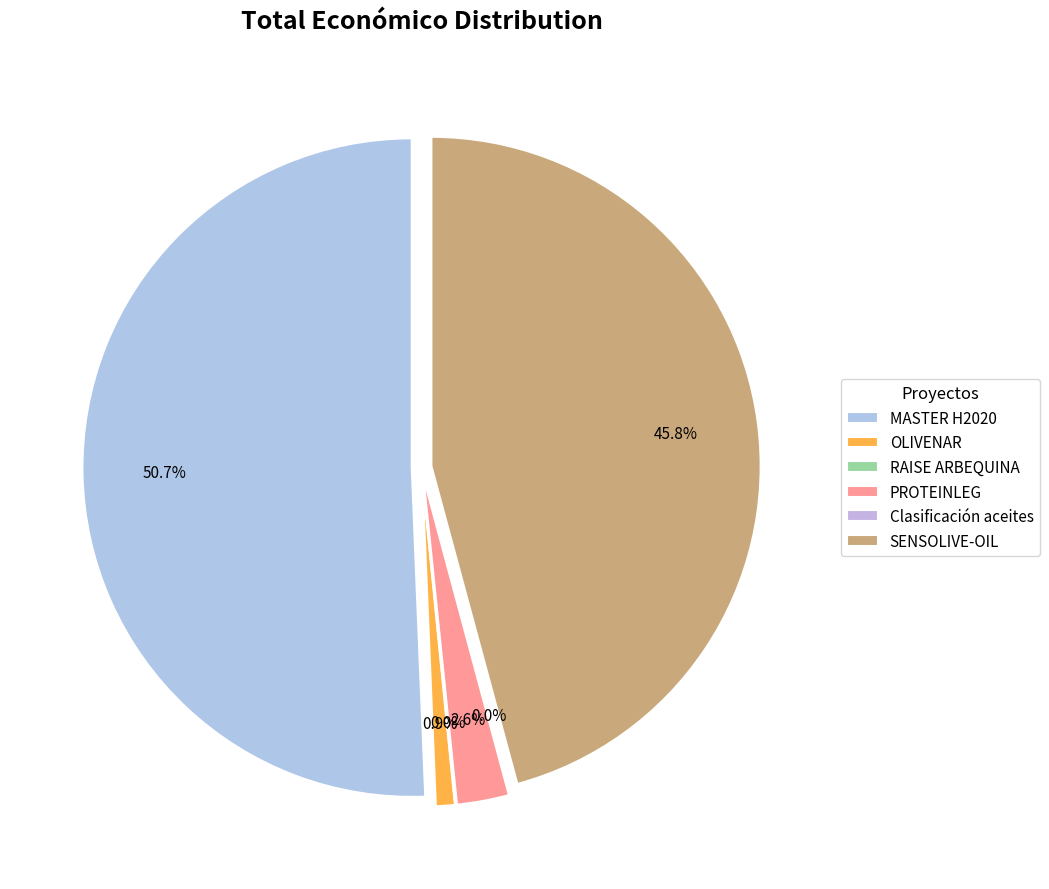

The Clasificación aceites slice represents 0% of the pie. True or false?

True